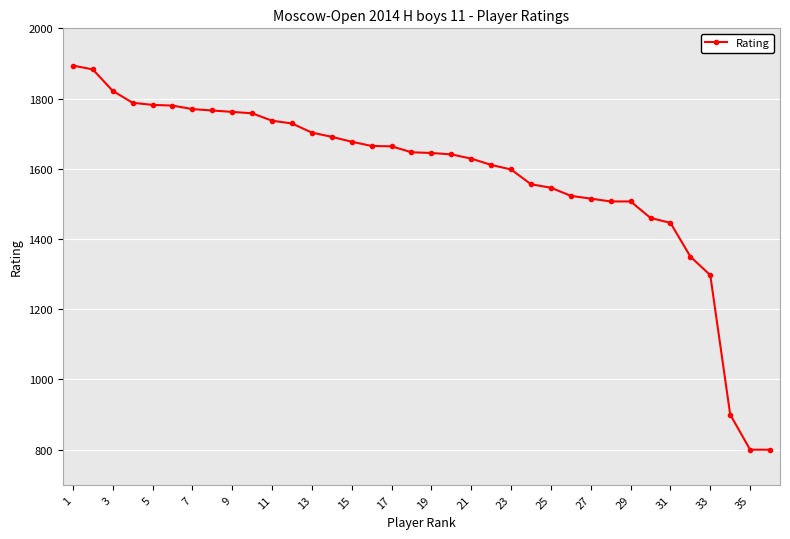

What is the minimum value shown in the chart?

800